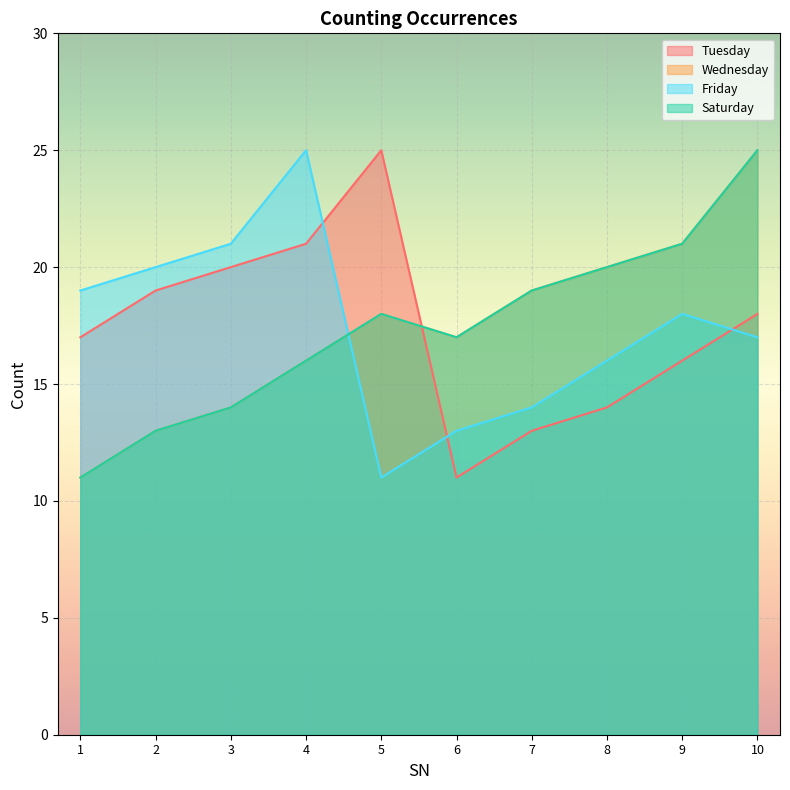

Where is the first local maximum for Saturday?

5